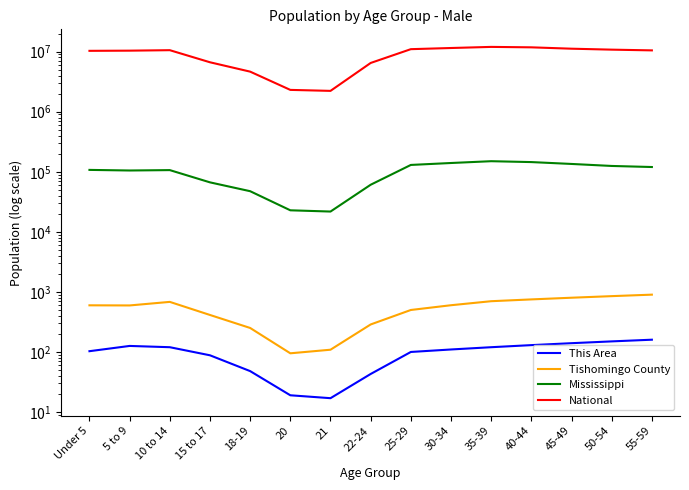

The value of Tishomingo County at 40-44 is 1249. True or false?

False